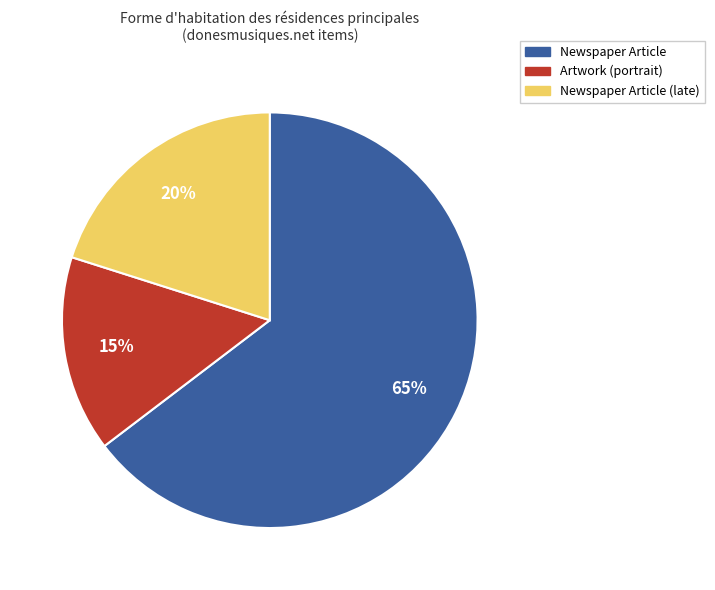

Is there any slice that represents more than half of the pie?

Yes